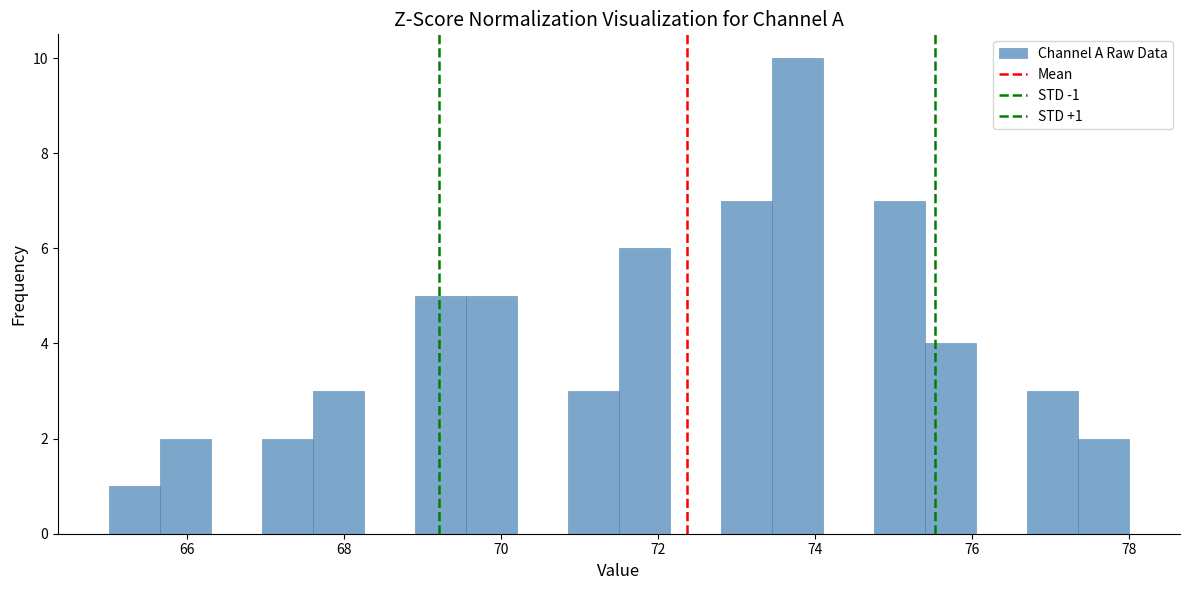

Read against the x-axis, roughly where is the centre of the tallest bar?

73.8